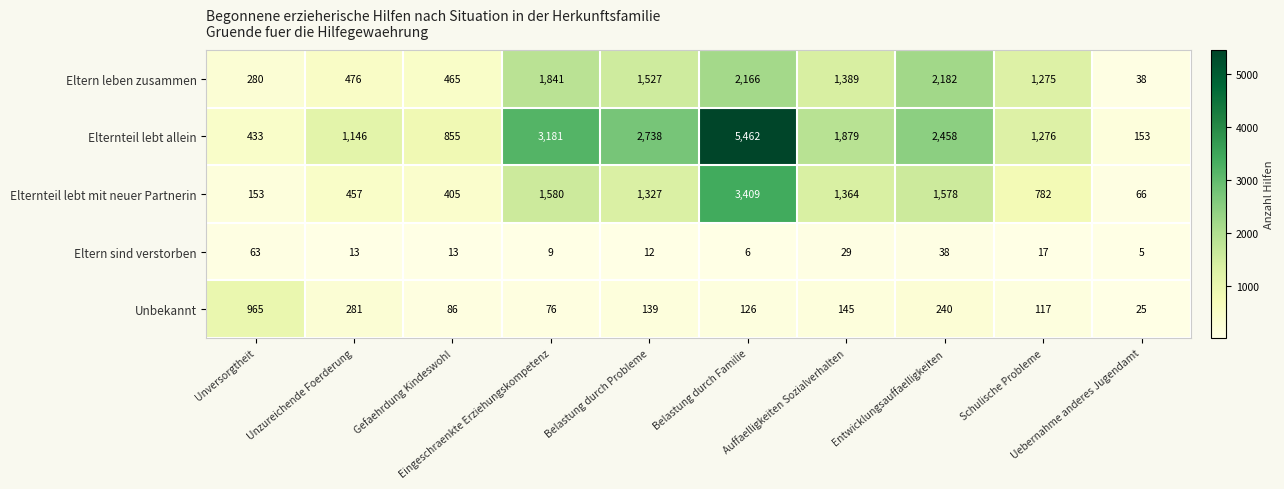

What is the maximum value shown in the chart?

5462